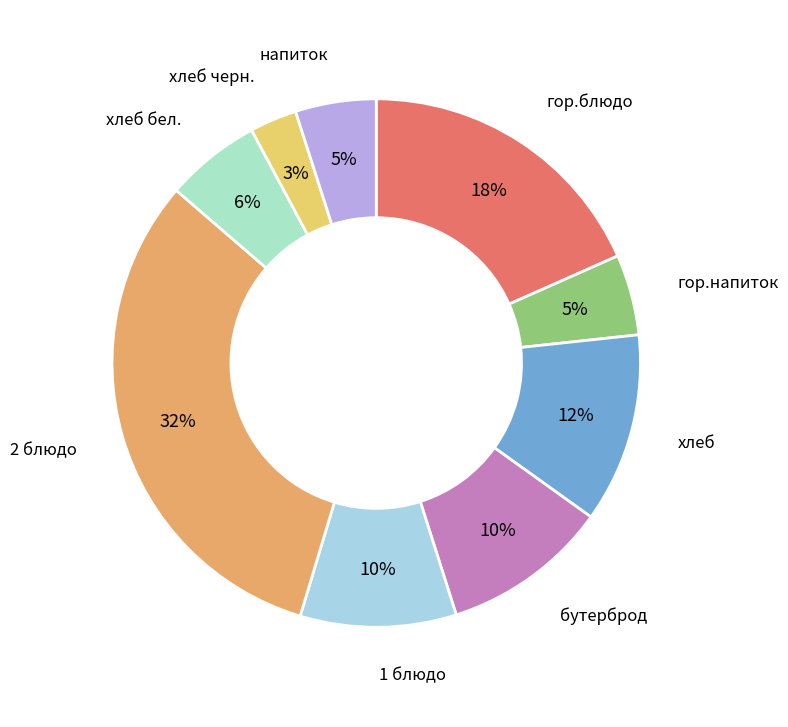

The гор.блюдо slice represents 18% of the pie. True or false?

True